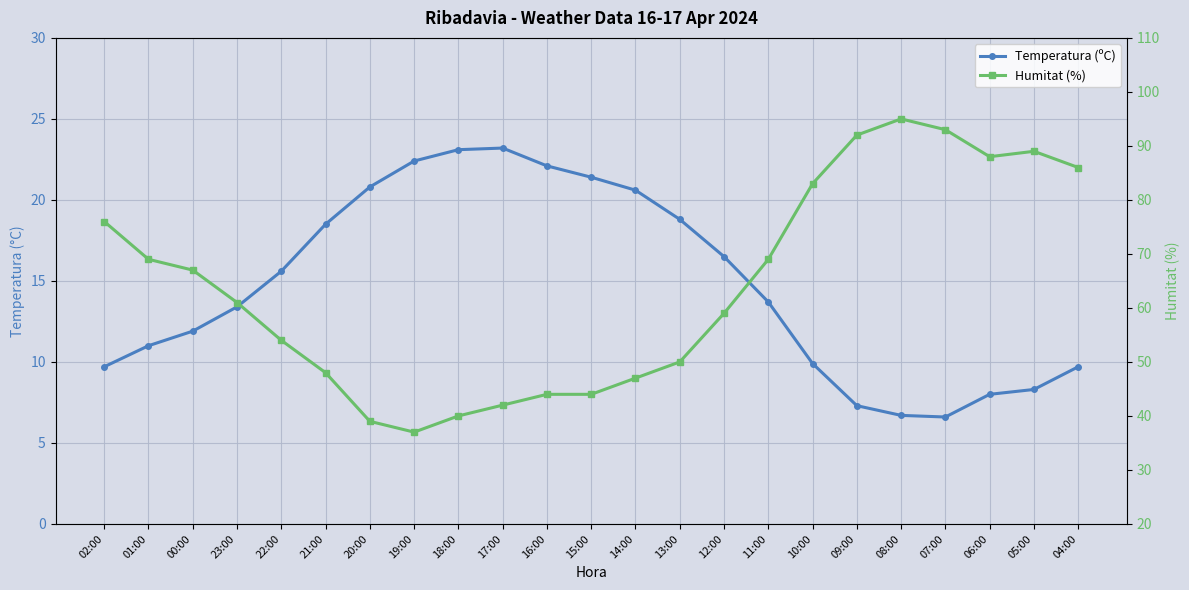

Rank the series at 08:00 from lowest to highest value.

Temperatura (ºC), Humitat (%)